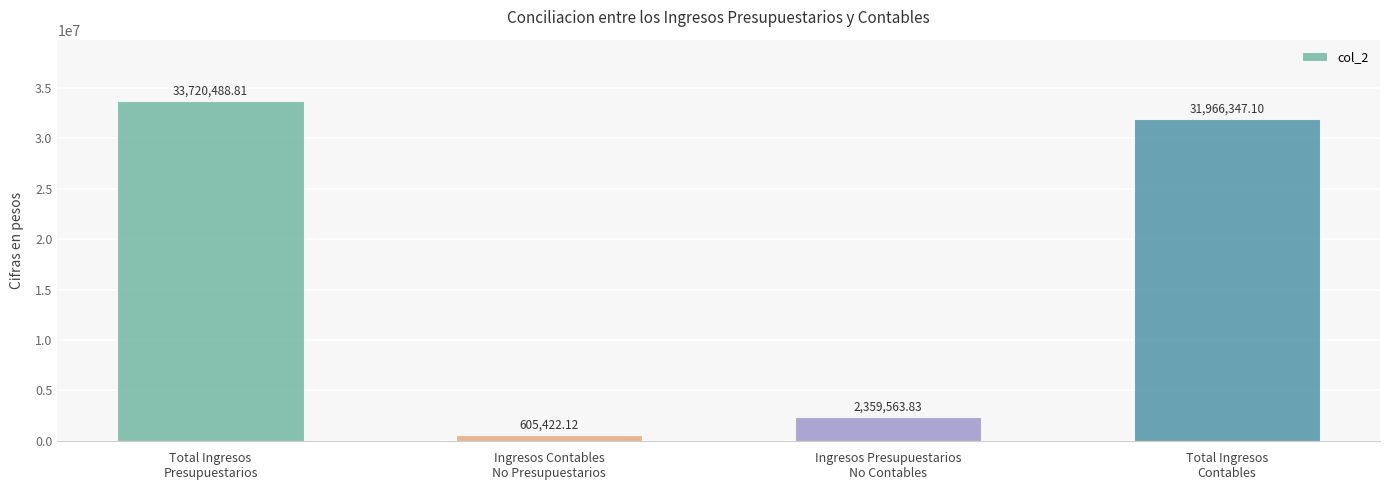

What position from the left is Ingresos Contables
No Presupuestarios?

2